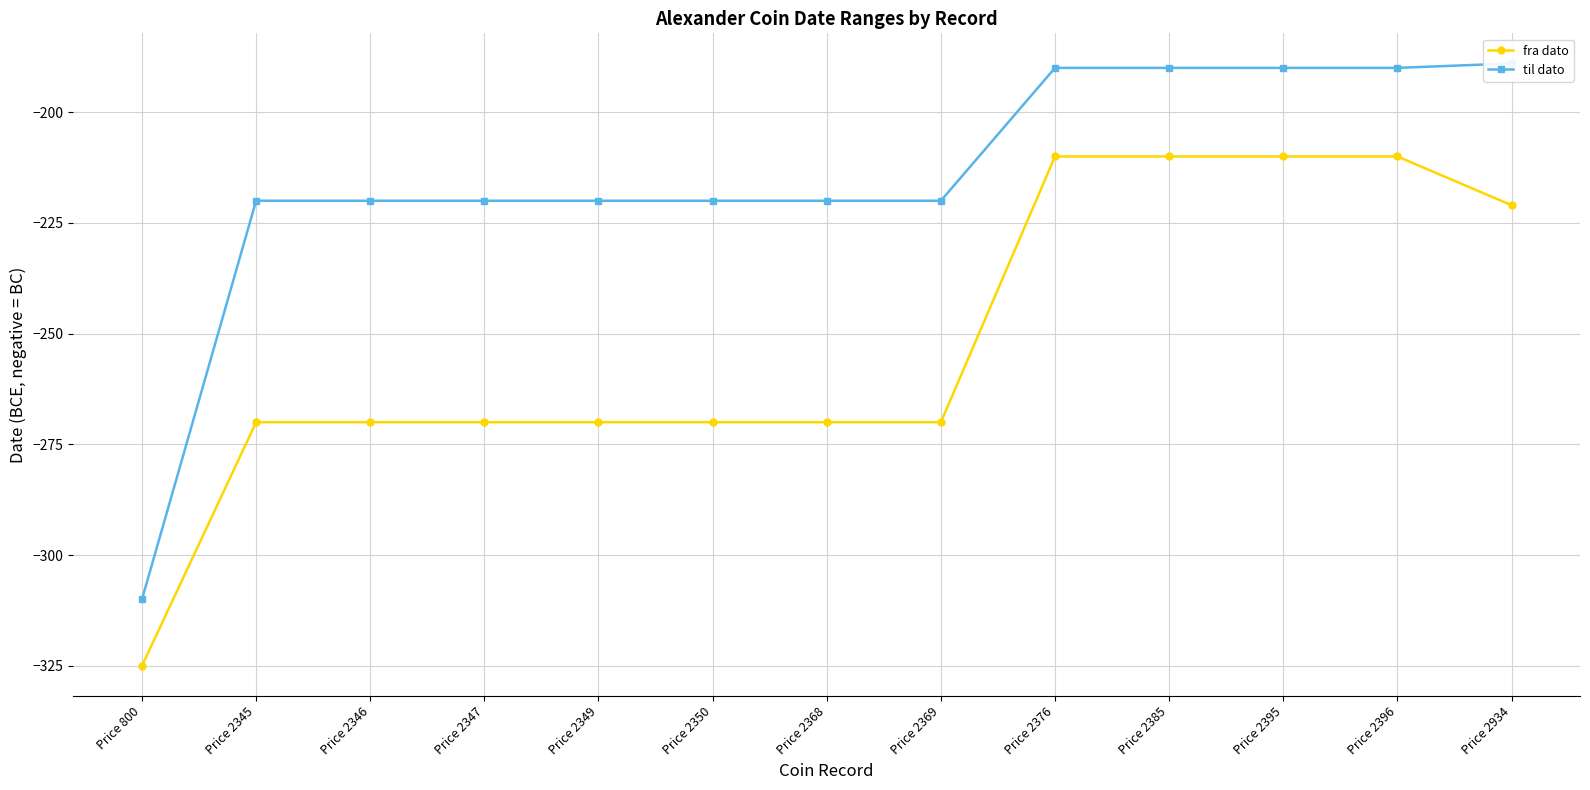

Reading left to right, list all the values displayed in this chart.

fra dato: -325	-270	-270	-270	-270	-270	-270	-270	-210	-210	-210	-210	-221
til dato: -310	-220	-220	-220	-220	-220	-220	-220	-190	-190	-190	-190	-189